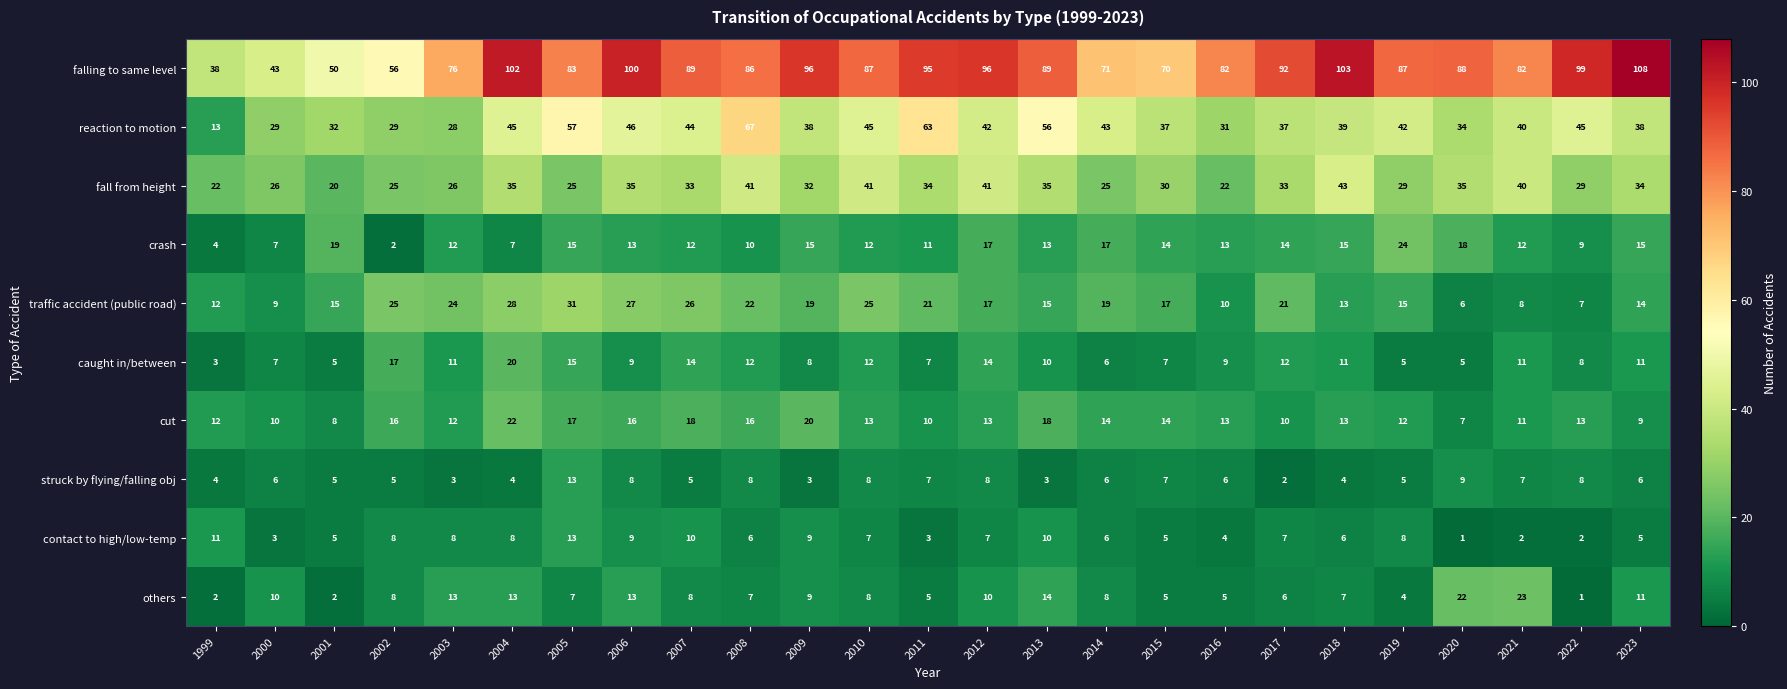

Count the number of categories in the chart.

25